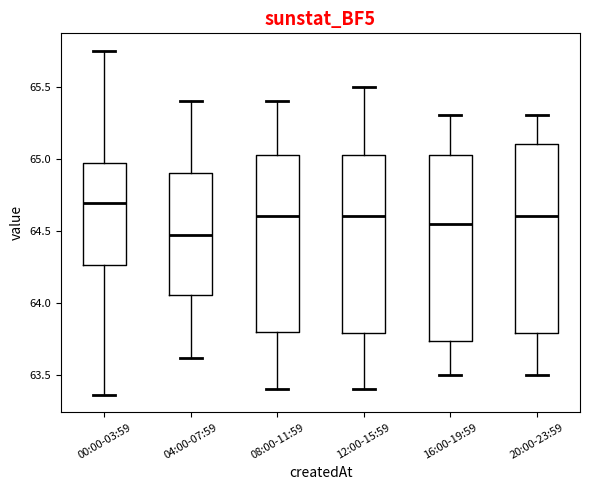

Reading left to right, read every box against the y-axis: the position of its median line, the range the box covers, and the ends of its whiskers. The values are not printed on the chart, so give them approximately, as read against the axis.

00:00-03:59: median 64.70, box 64.25 to 64.95, whiskers 63.35 to 65.75
04:00-07:59: median 64.45, box 64.05 to 64.90, whiskers 63.60 to 65.40
08:00-11:59: median 64.60, box 63.80 to 65.05, whiskers 63.40 to 65.40
12:00-15:59: median 64.60, box 63.80 to 65.05, whiskers 63.40 to 65.50
16:00-19:59: median 64.55, box 63.75 to 65.05, whiskers 63.50 to 65.30
20:00-23:59: median 64.60, box 63.80 to 65.10, whiskers 63.50 to 65.30